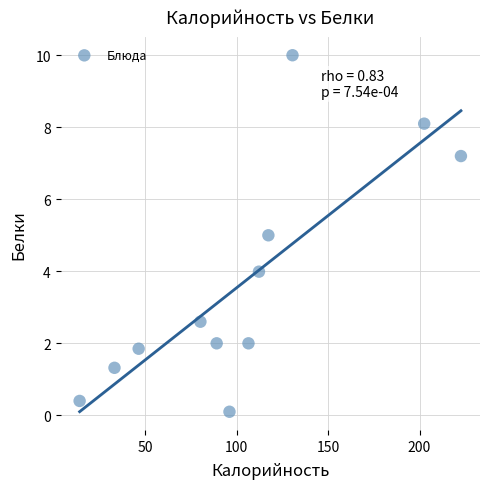

What is the range of Y values (max minus min)?

9.9